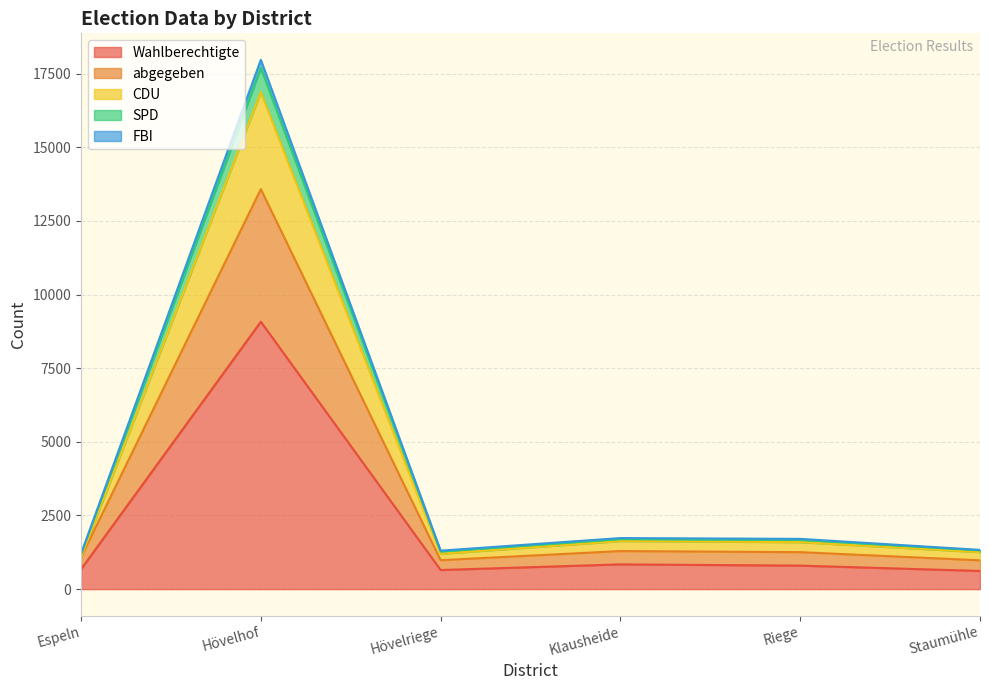

Reading right to left, list all the values displayed in this chart.

Wahlberechtigte: 617	798	840	649	9076	675
abgegeben: 978	1255	1292	983	13576	1082
CDU: 1255	1593	1632	1198	16867	1092
SPD: 1315	1674	1695	1278	17695	1180
FBI: 1332	1706	1733	1306	17966	1199